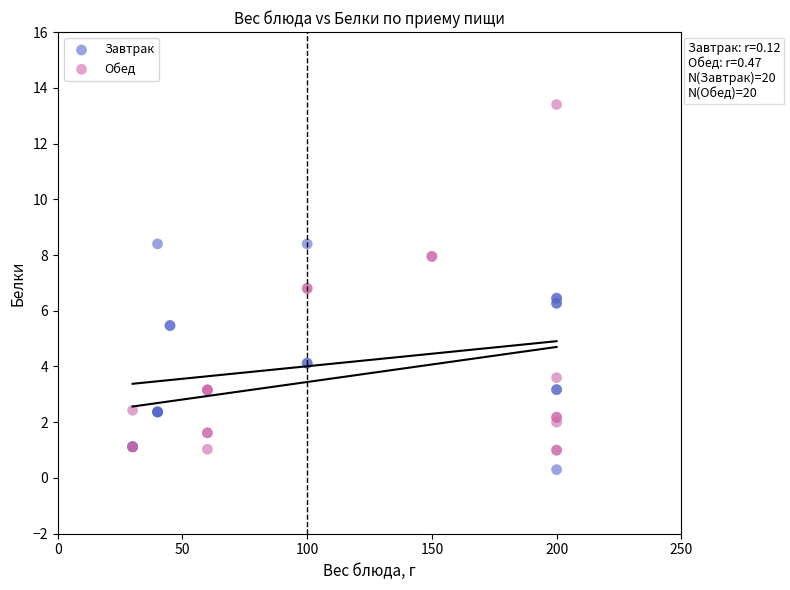

Which series reaches the maximum Y coordinate?

Обед